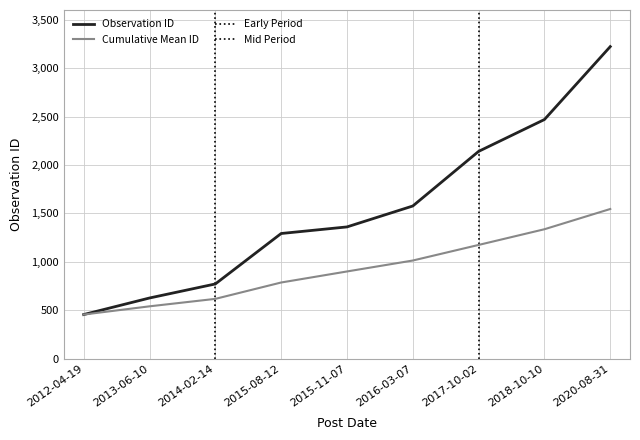

What is the maximum value shown in the chart?

3222